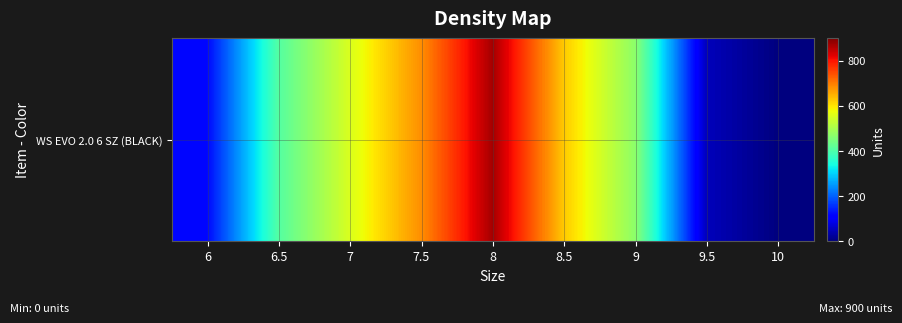

At which label is the value closest to 435?

6.5